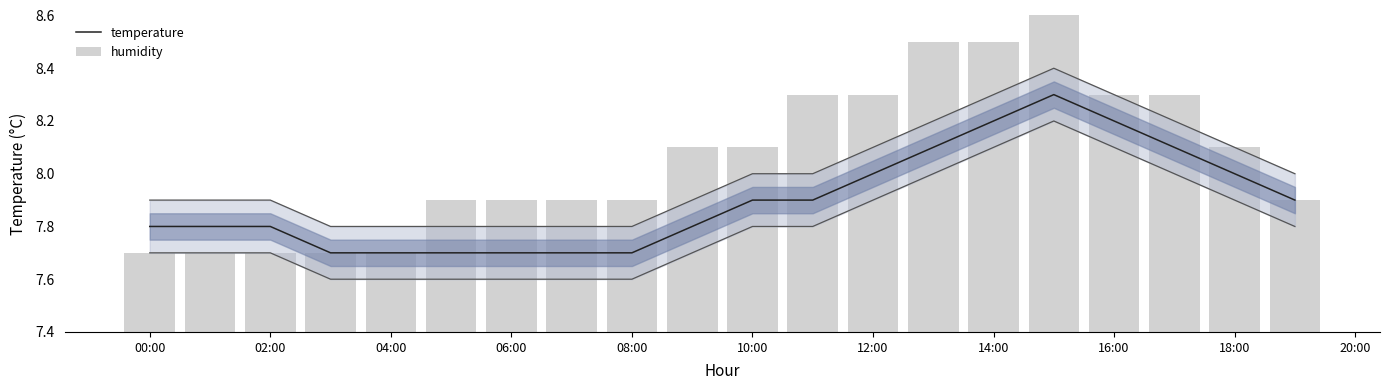

What is the average value of the humidity series?

8.1